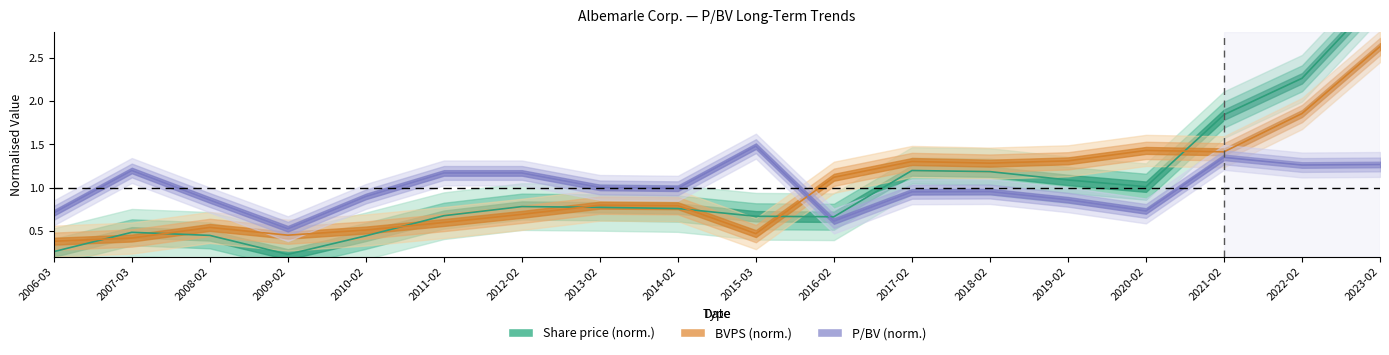

Which series has the largest total across all categories?

Share price